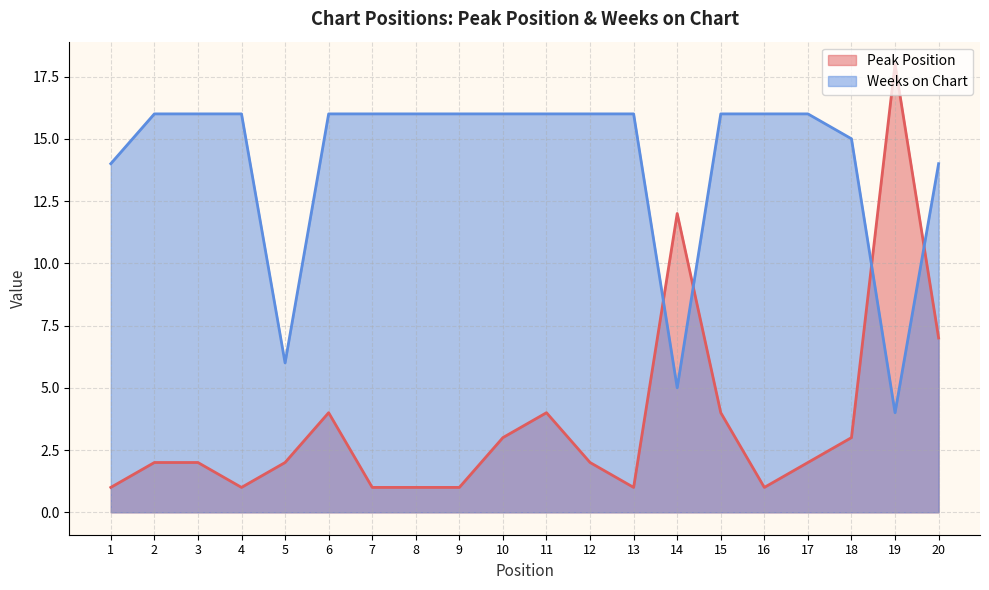

True or false: Peak Position and Weeks on Chart intersect in this chart.

True